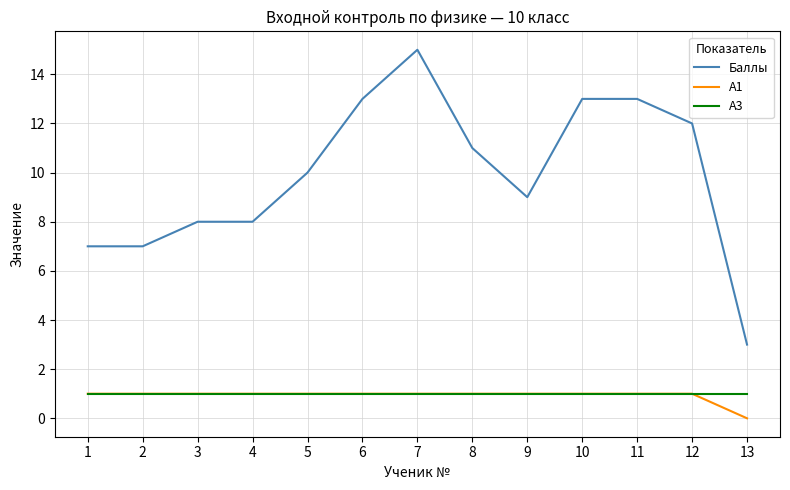

What is the total value across all series at 2?

9